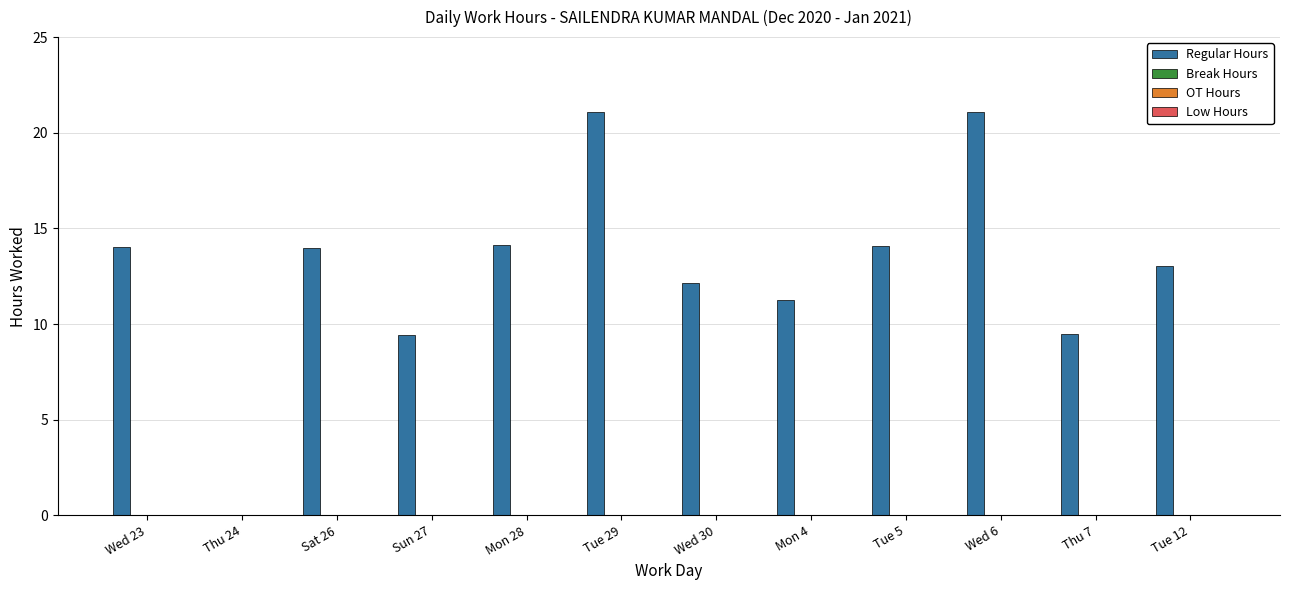

What is the maximum value shown in the chart?

21.1